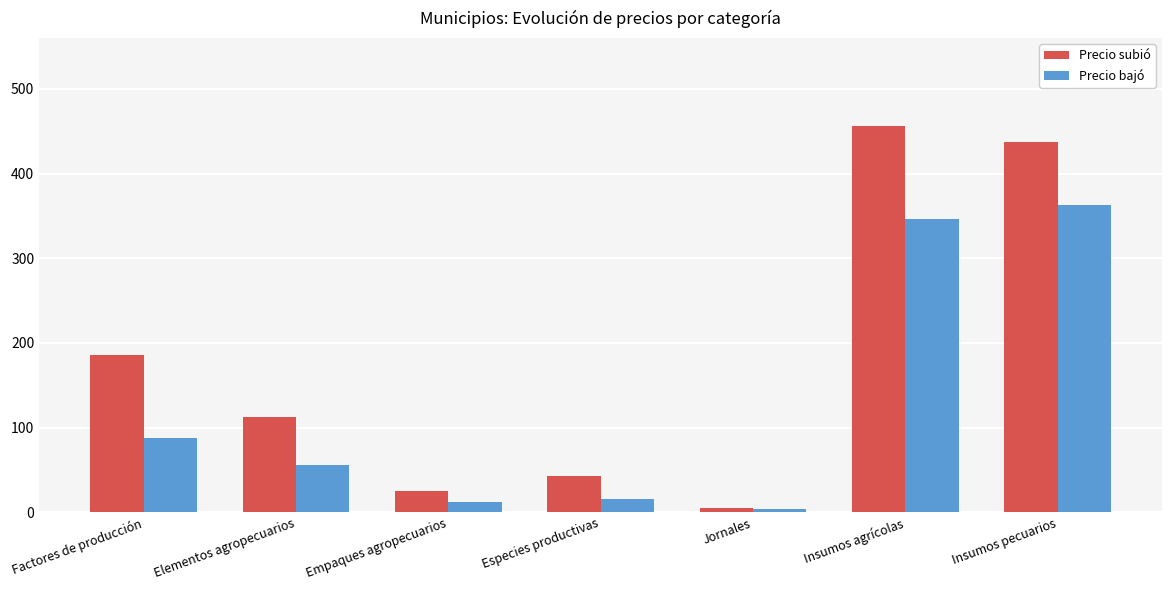

Which series has the largest range (max minus min)?

Precio subió